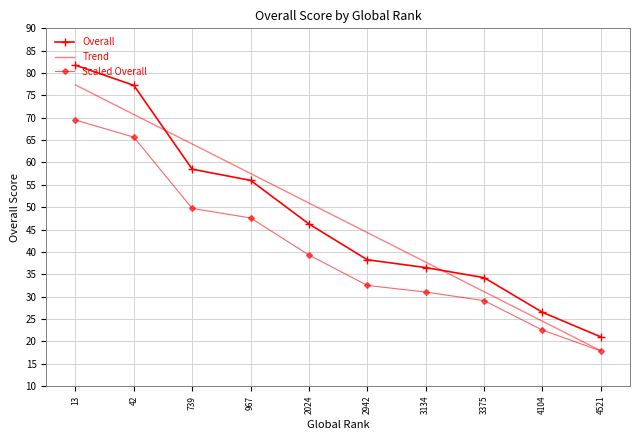

What is the total value across all series at 2024?

136.5